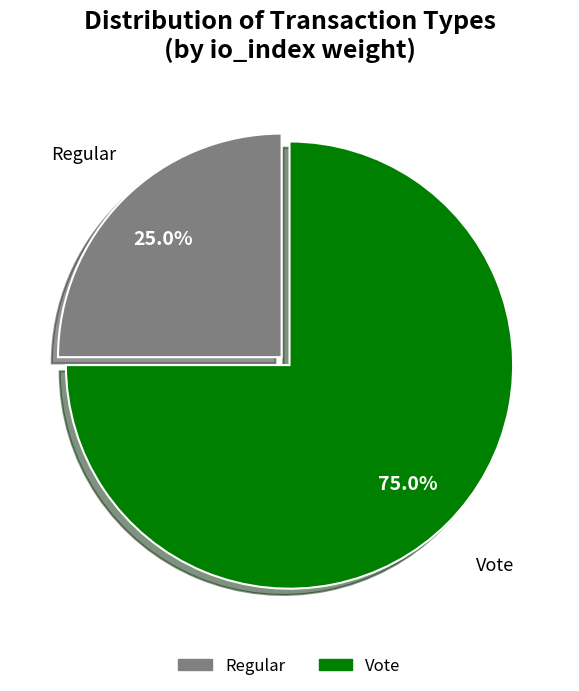

Is there any slice that represents more than half of the pie?

Yes